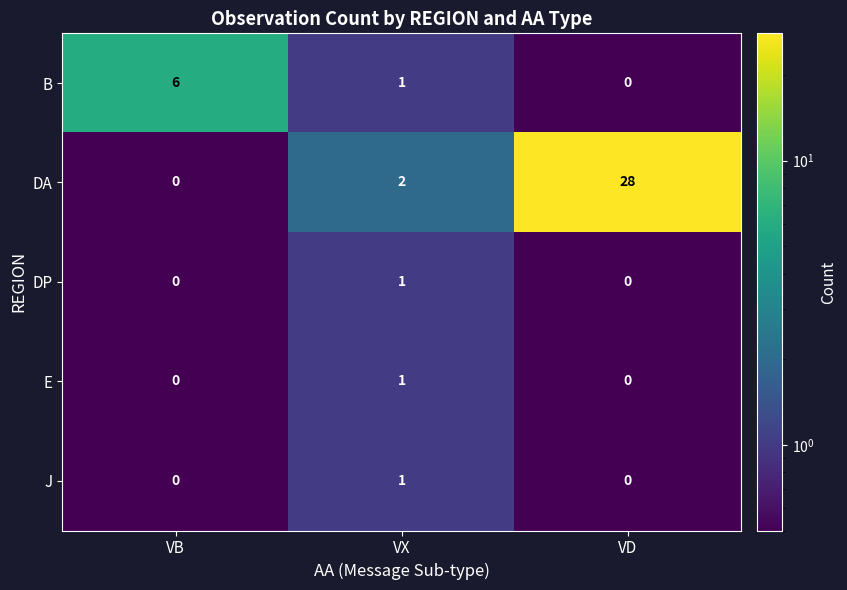

What is the maximum value shown in the chart?

28